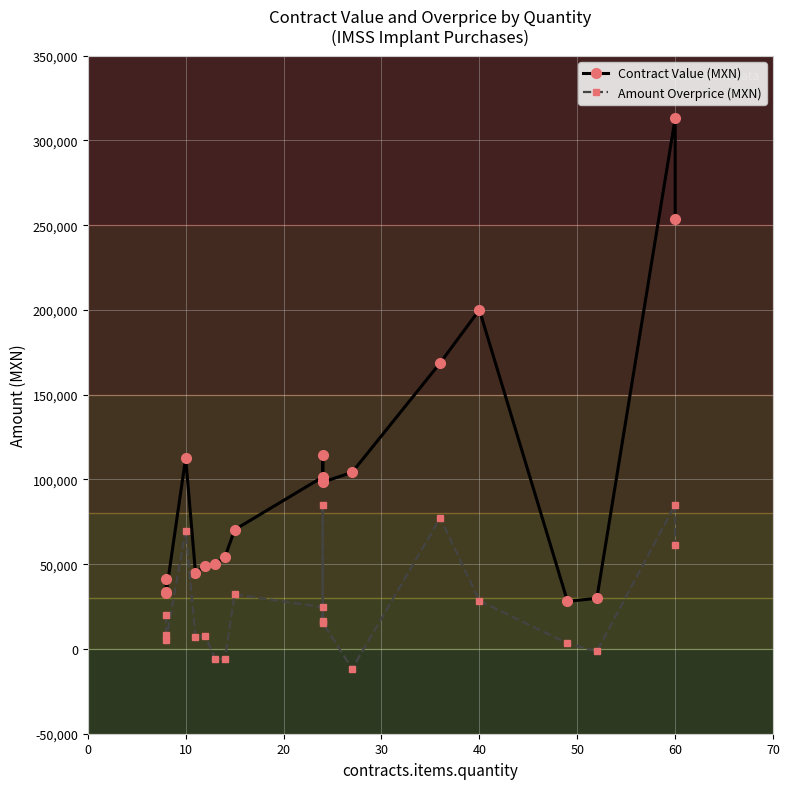

Is the value of Amount Overprice (MXN) at 13 greater than the value of Contract Value (MXN) at 14?

No